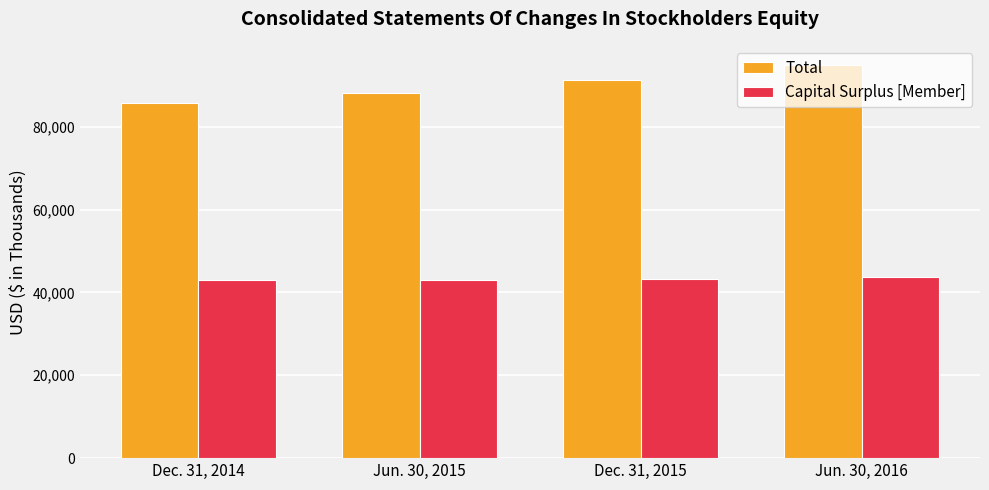

What is the difference between the maximum and minimum values in the Capital Surplus [Member] series?

867